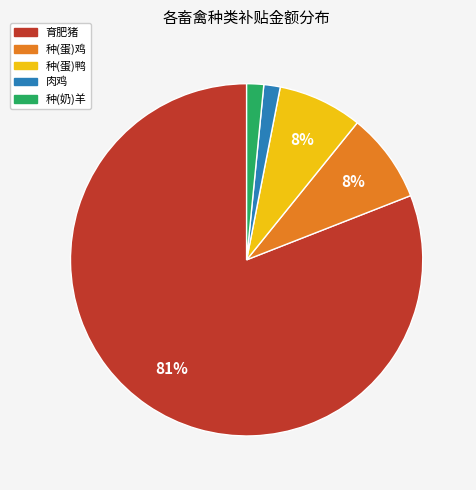

True or false: 育肥猪 accounts for 81% of the total.

True